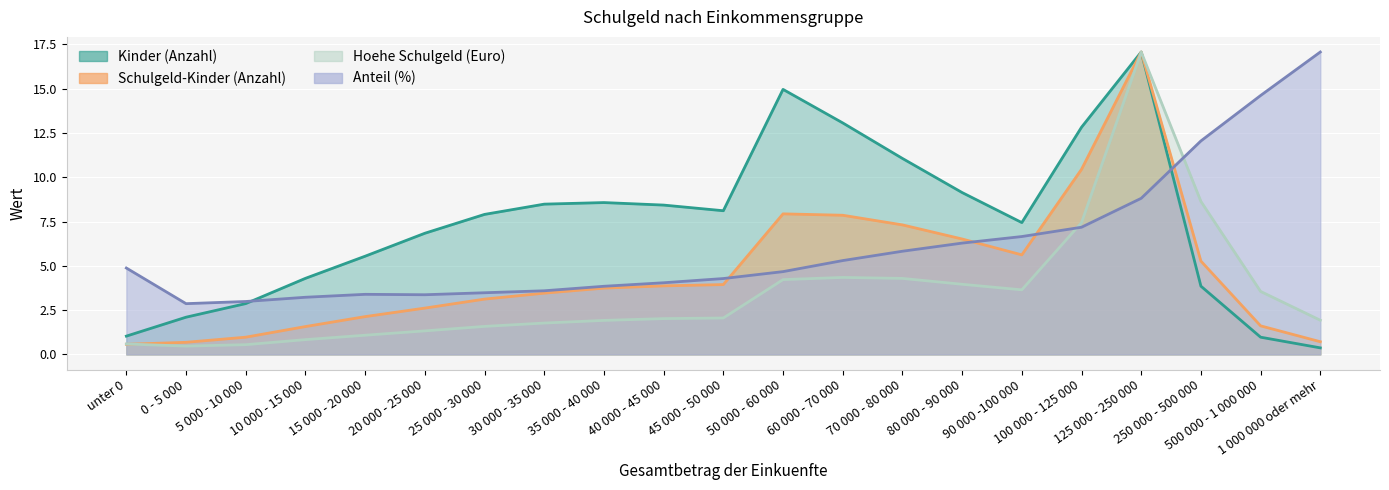

List the series in order of their peak value, highest first.

Kinder (Anzahl), Schulgeld-Kinder (Anzahl), Anteil (%), Hoehe Schulgeld (Euro)